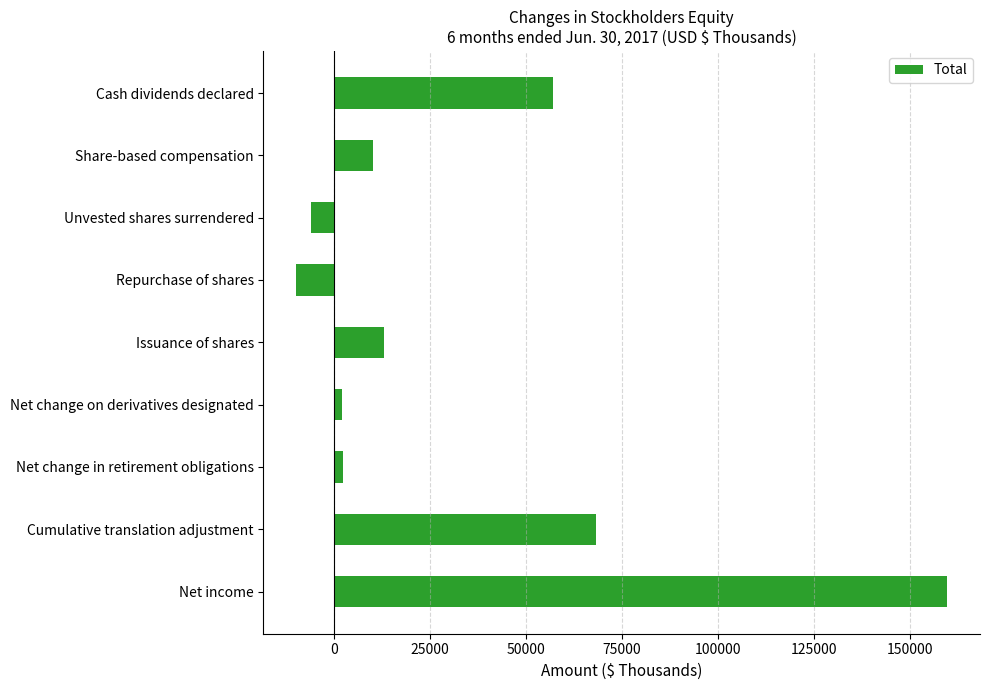

What is the difference between the maximum and minimum values?

169542